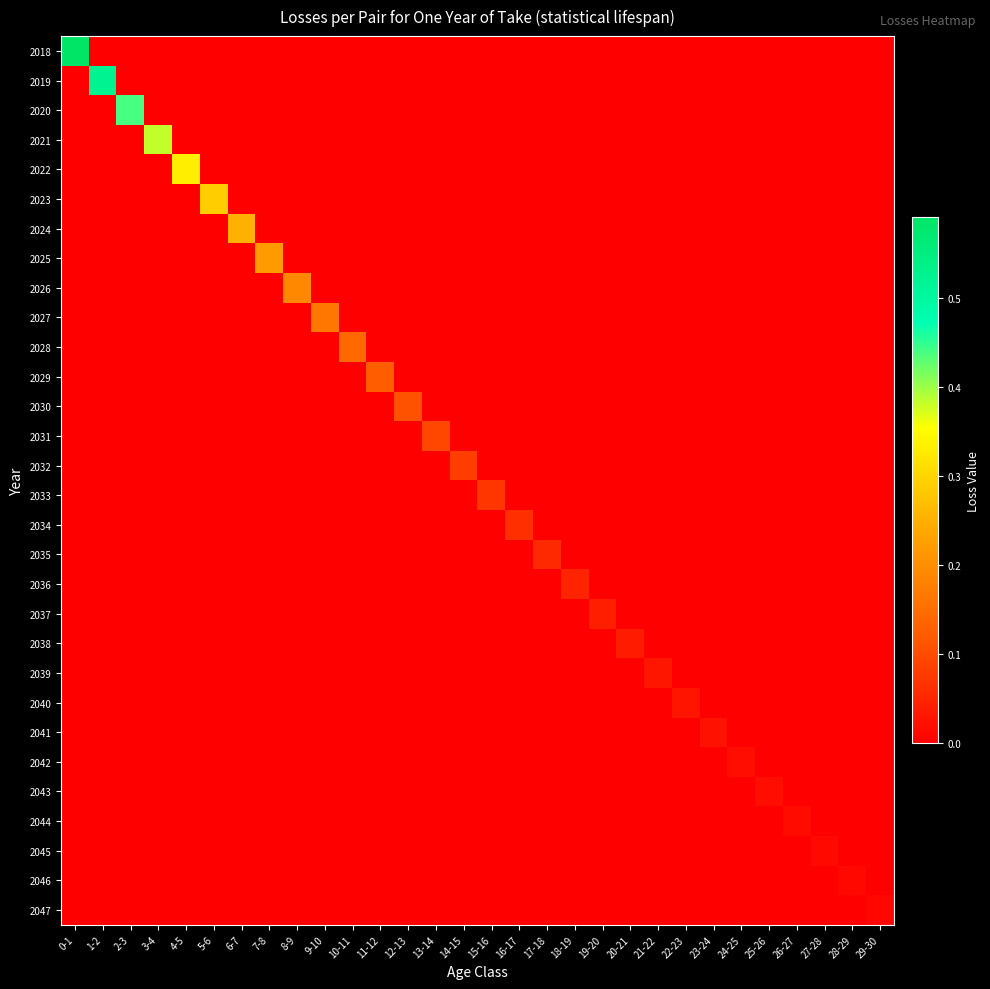

Between 19-20 and 26-27, which is larger?

19-20